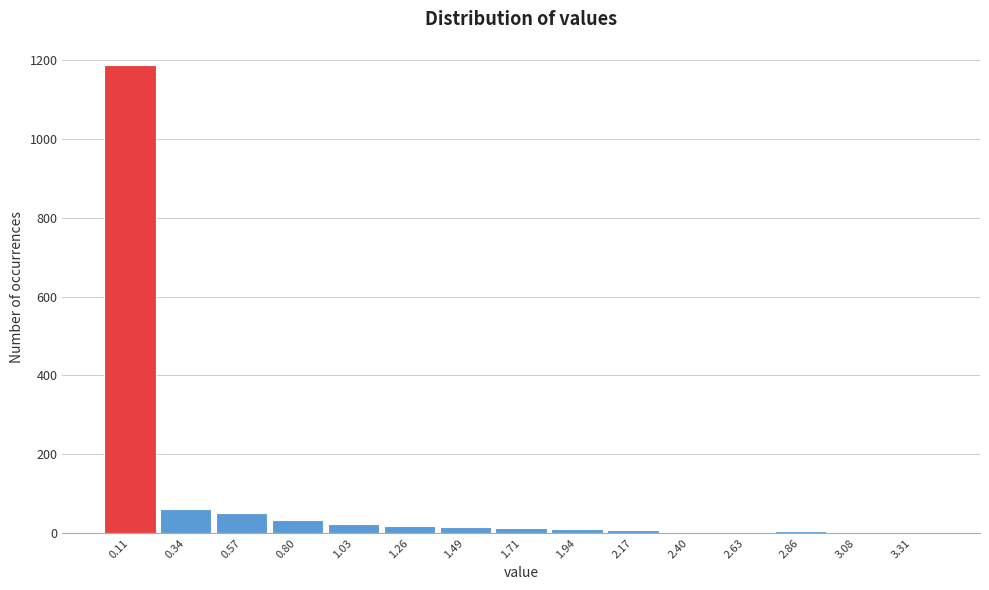

Over which range of the x-axis is the bar tallest?

0.00 to 0.25